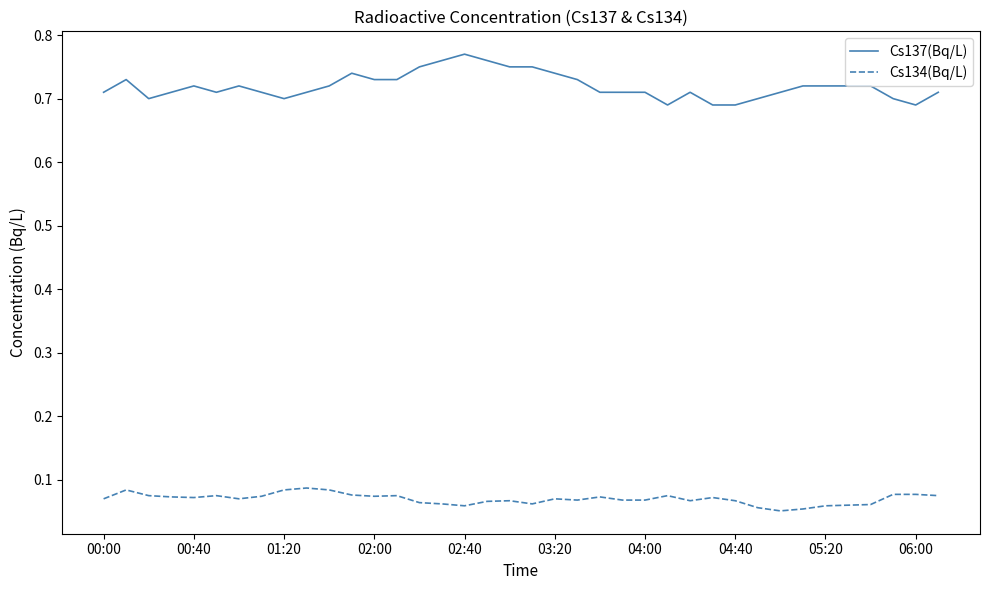

True or false: Cs137(Bq/L) and Cs134(Bq/L) cross at least once.

False